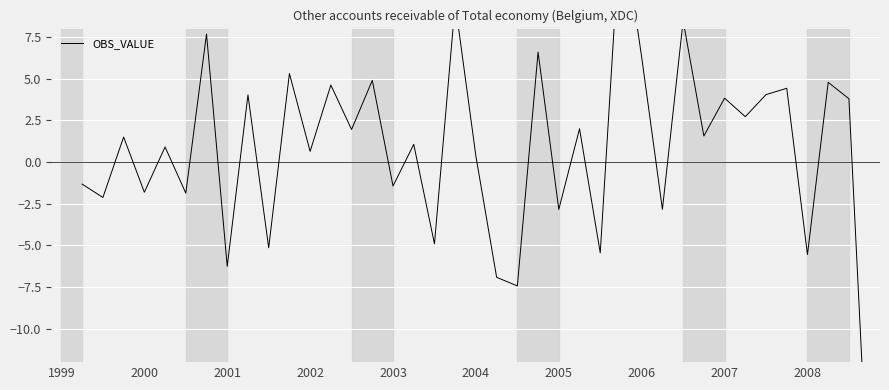

The value at 22 is -4.6. True or false?

False